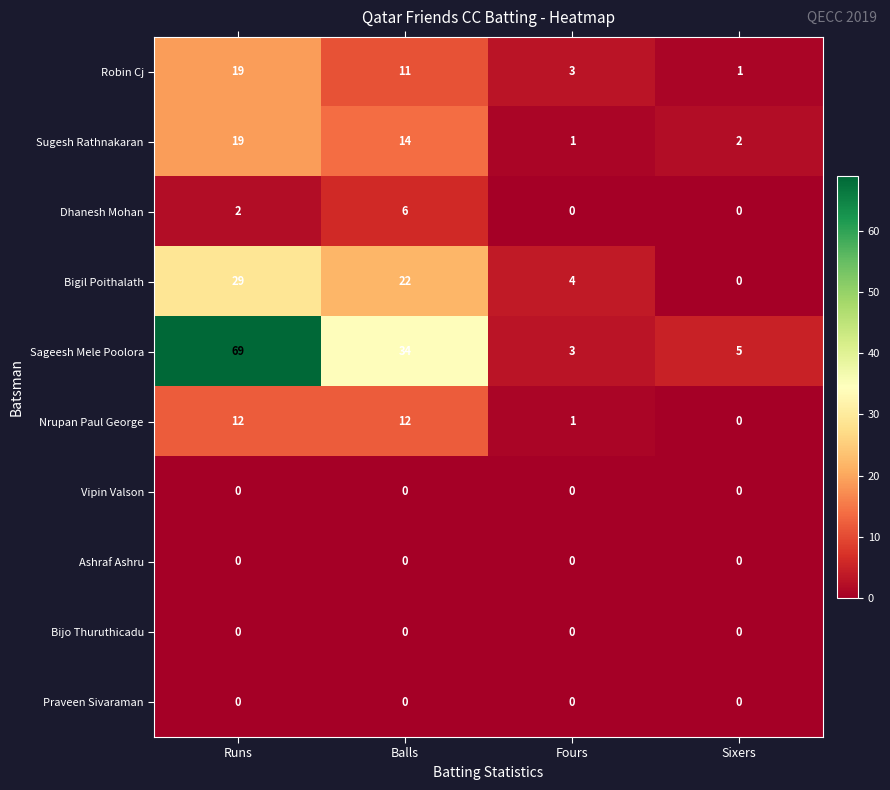

Is the value of Bijo Thuruthicadu at Runs greater than the value of Nrupan Paul George at Fours?

No